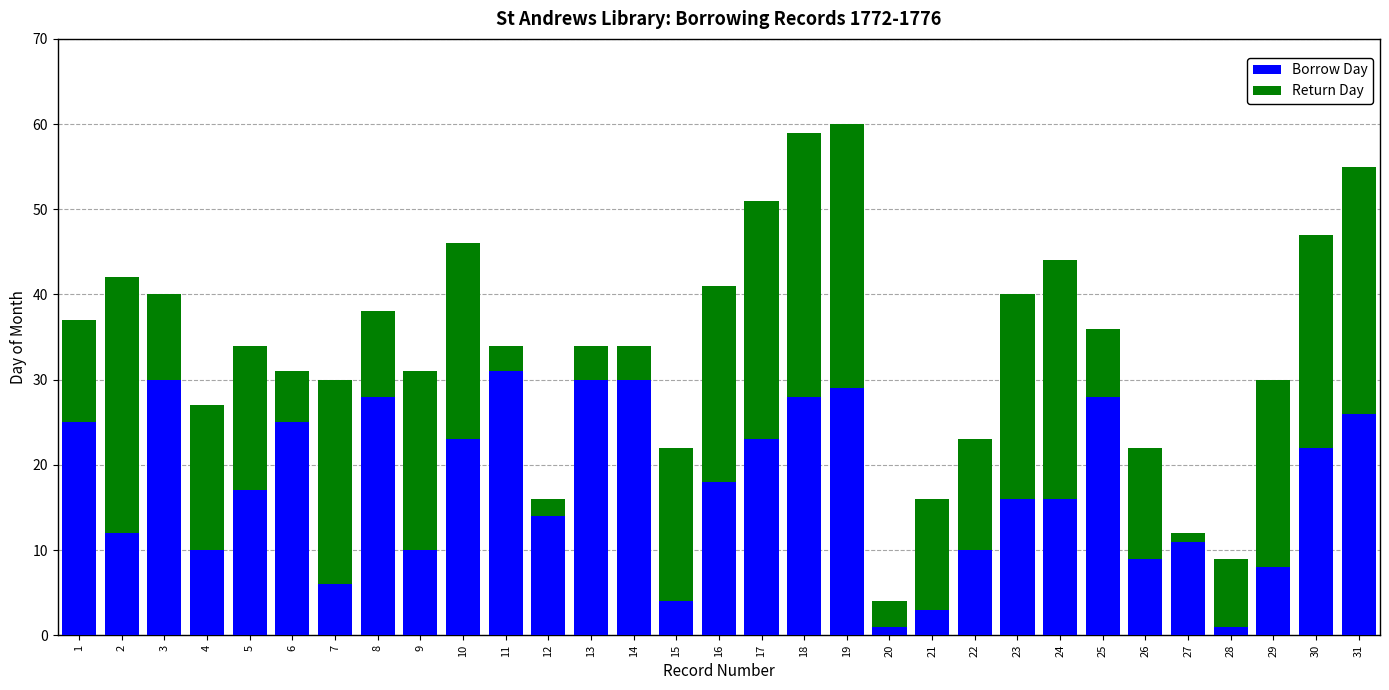

True or false: Borrow Day has a value of 8 at 29.

True